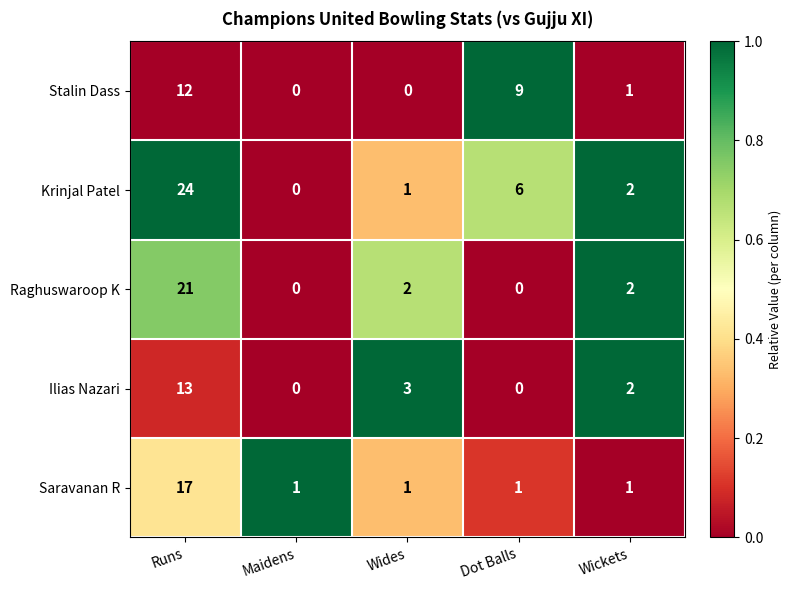

Which series has the largest range (max minus min)?

Krinjal Patel